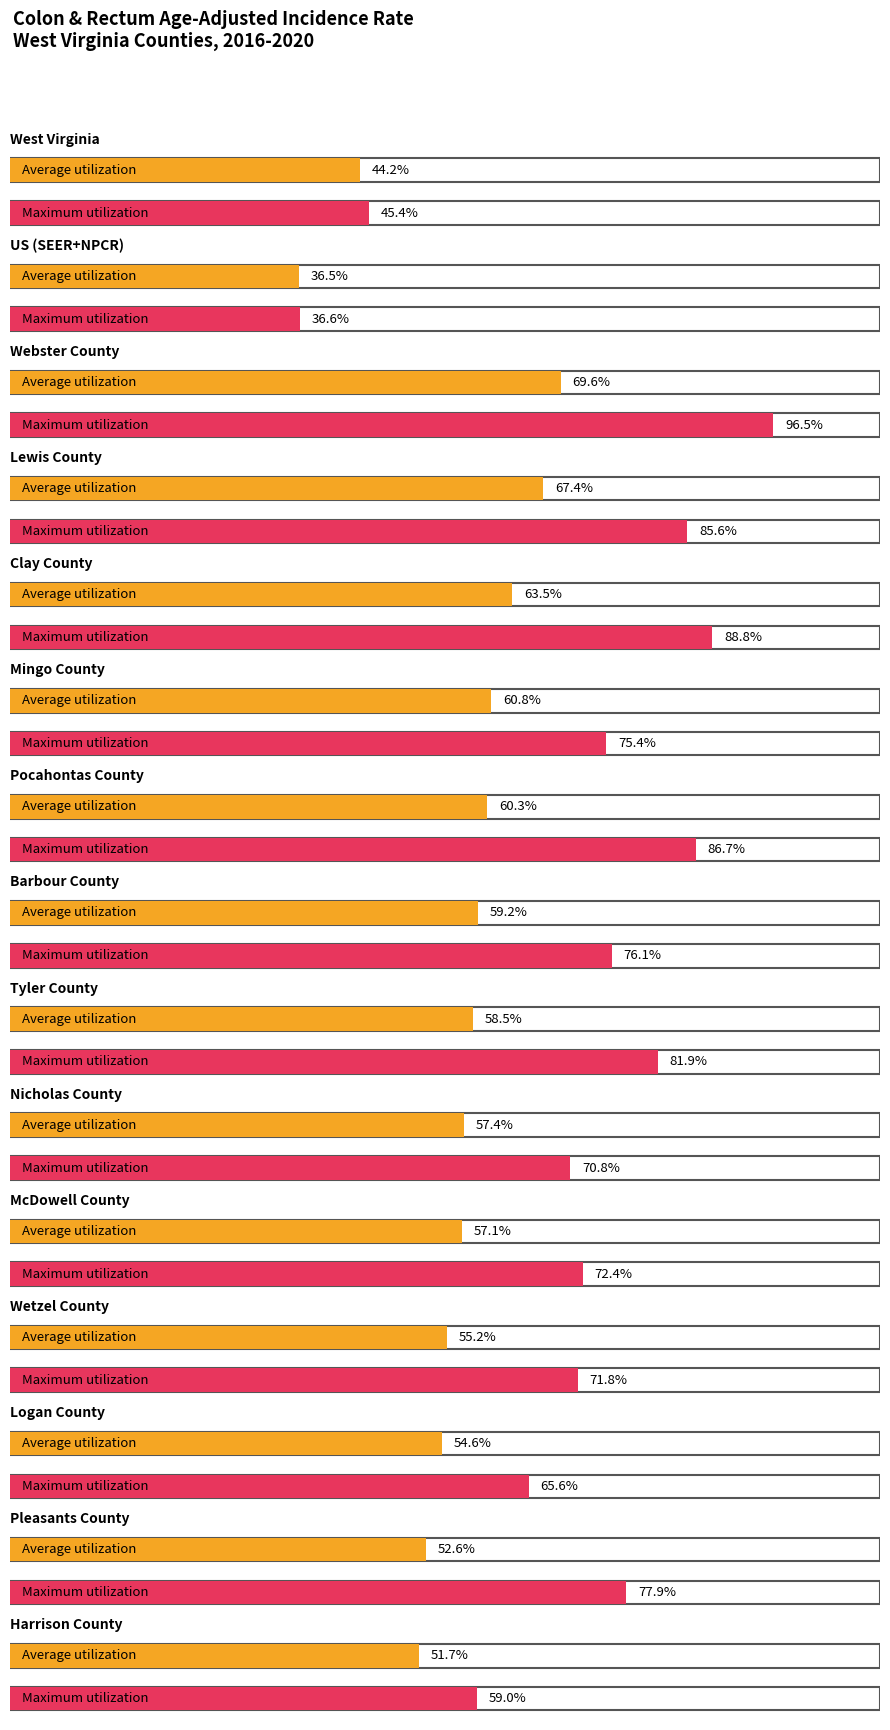

At which category is the sum across all series the highest?

Webster County